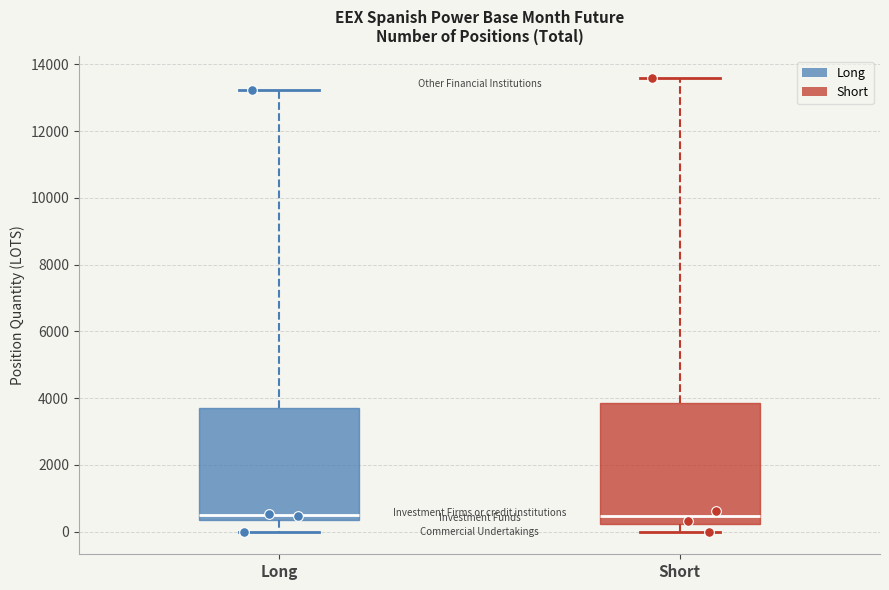

Where is the upper edge of the box for Short on the y-axis? The values are not printed on the chart, so give them approximately, as read against the axis.

3800